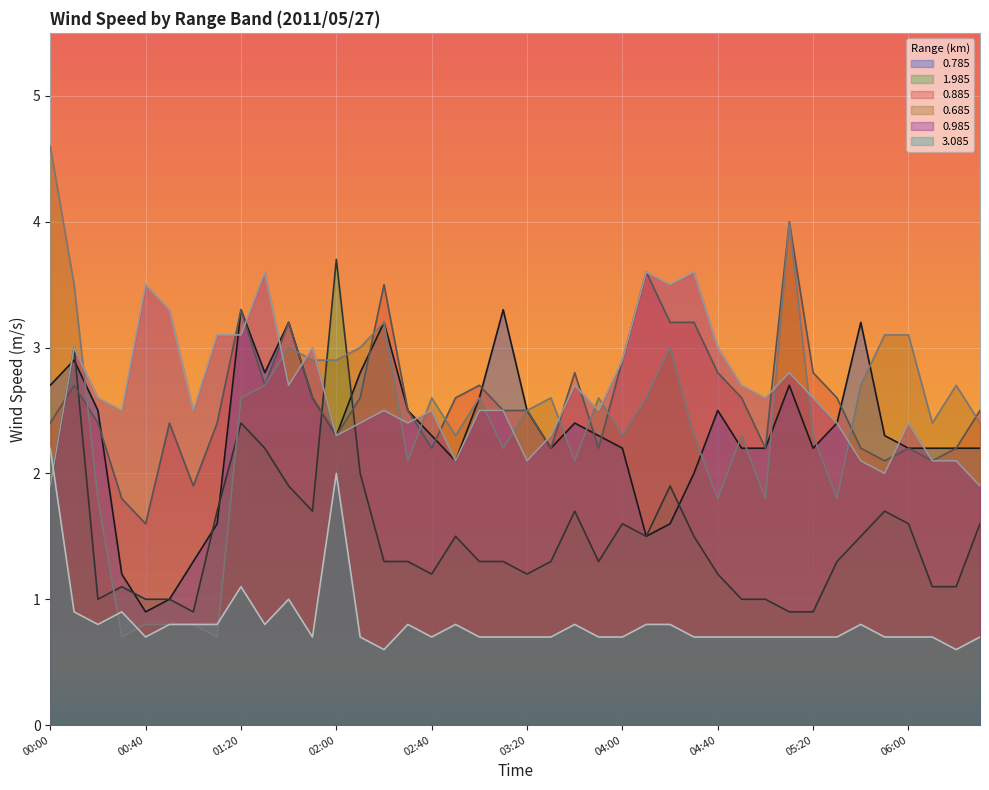

Where does the 1.985 series first go above 1?

00:00